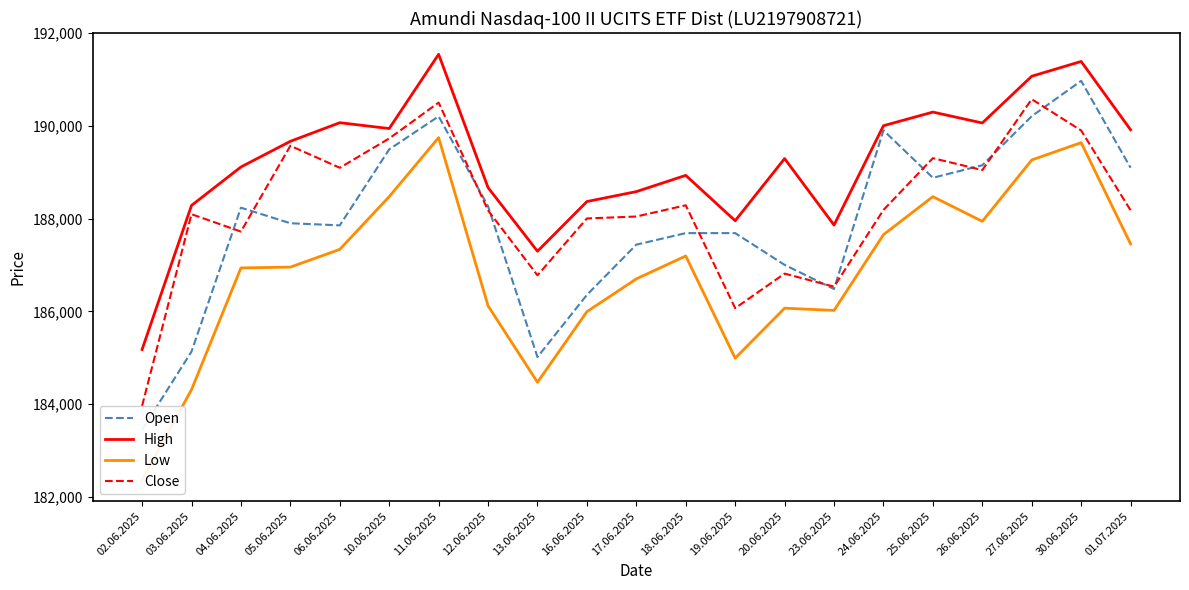

In High, how many points are higher than both neighbors (excluding endpoints)?

6